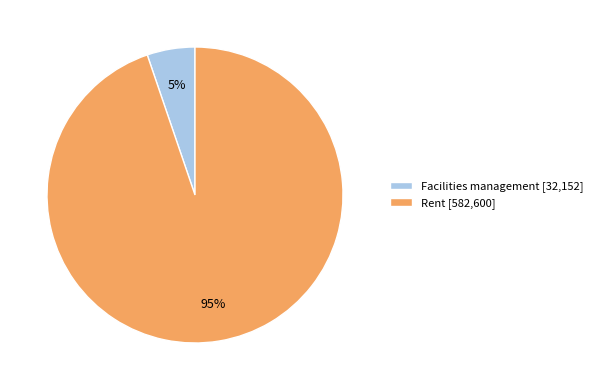

How many slices are in this pie chart?

2